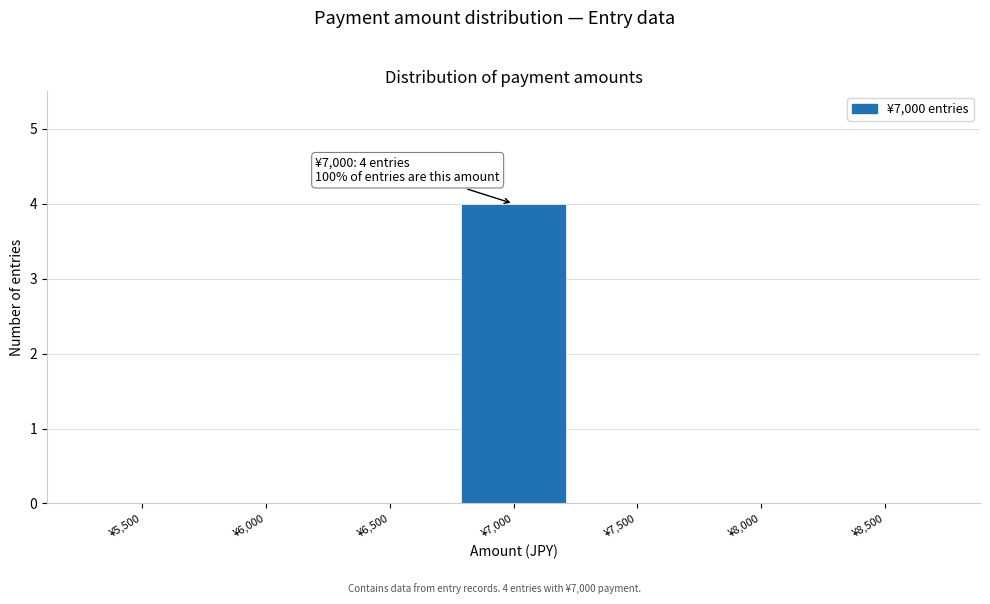

Reading right to left, transcribe all the data shown in this chart.

¥8,500=0	¥8,000=0	¥7,500=0	¥7,000=4	¥6,500=0	¥6,000=0	¥5,500=0